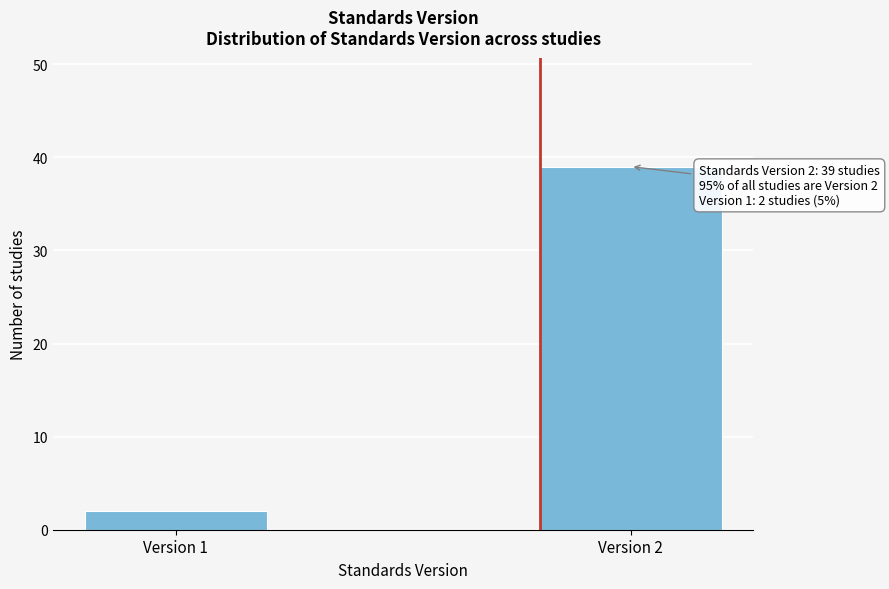

Reading left to right, what are all the values shown in this chart?

2	39